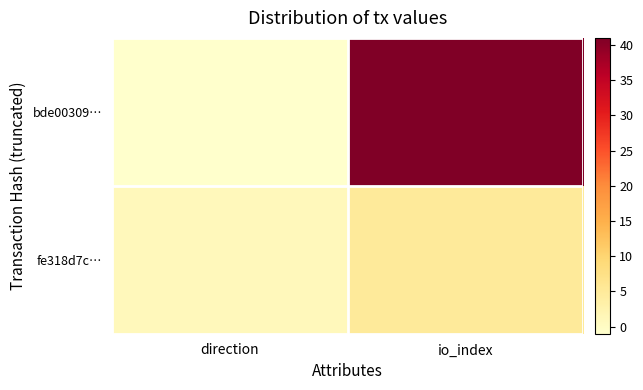

Which series has the largest range (max minus min)?

bde00309…